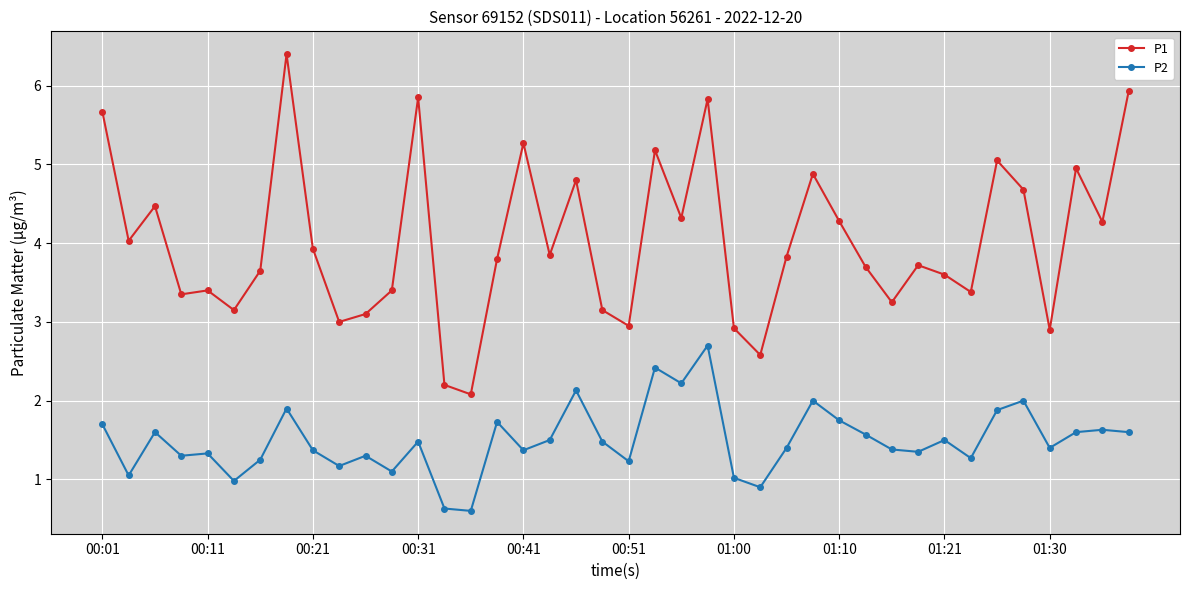

Which series has the largest range (max minus min)?

P1